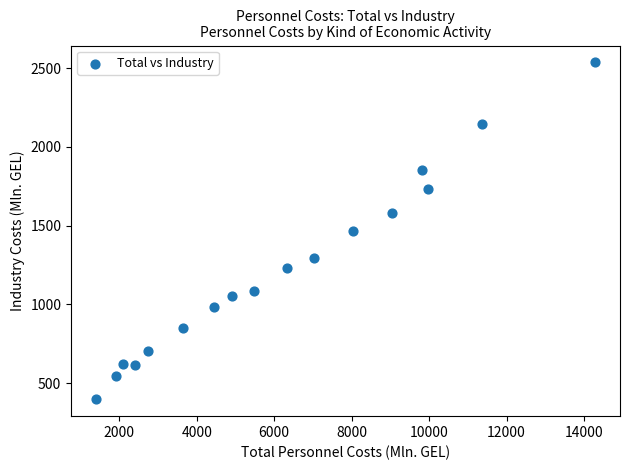

What is the range of X values (max minus min)?

12883.8